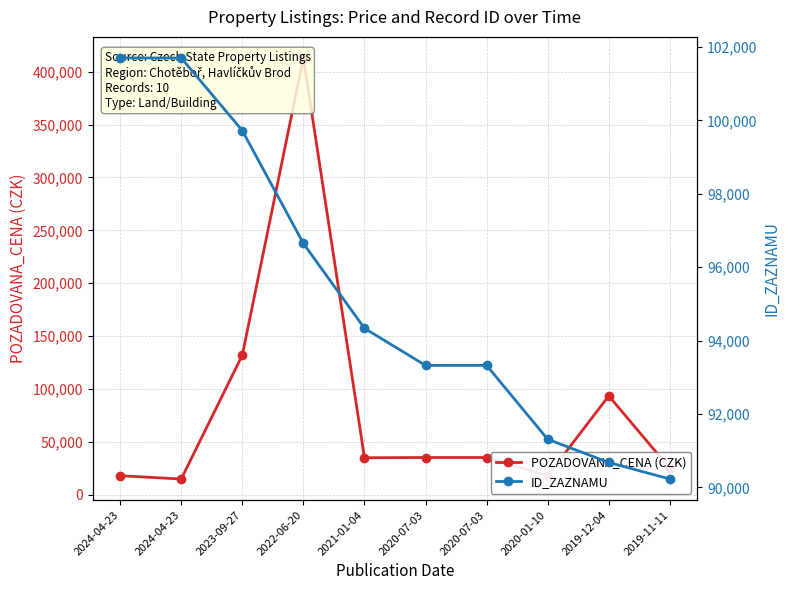

What is the difference between the highest and lowest values at 2022-06-20?

316352